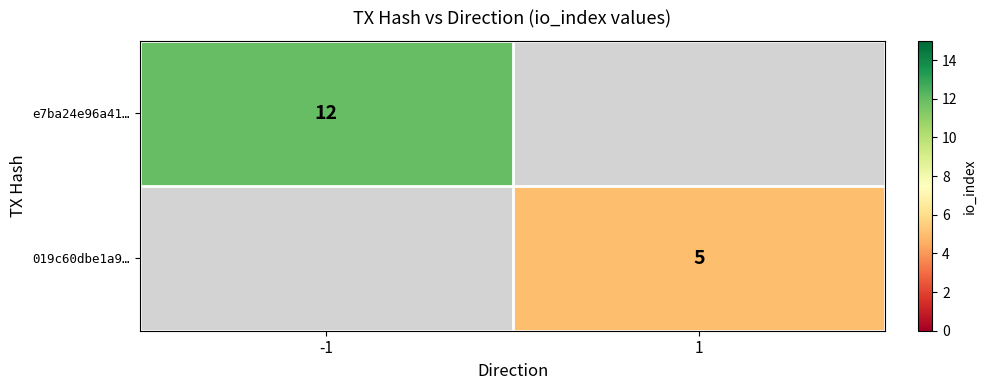

The e7ba24e96a41… series shows 12 at -1. True or false?

True